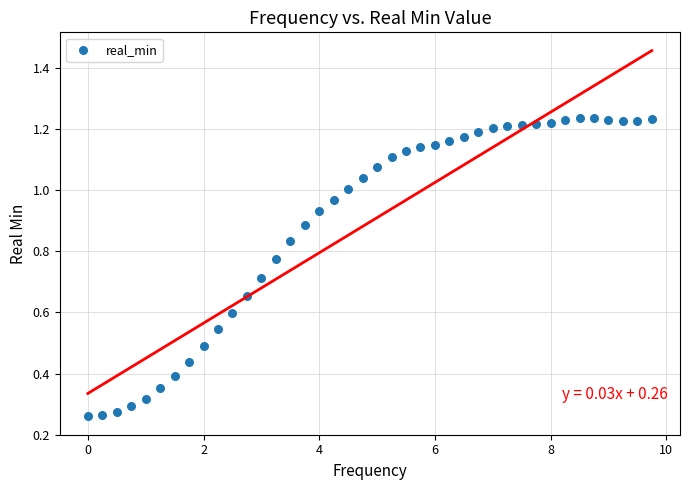

What is the range of X values (max minus min)?

9.8